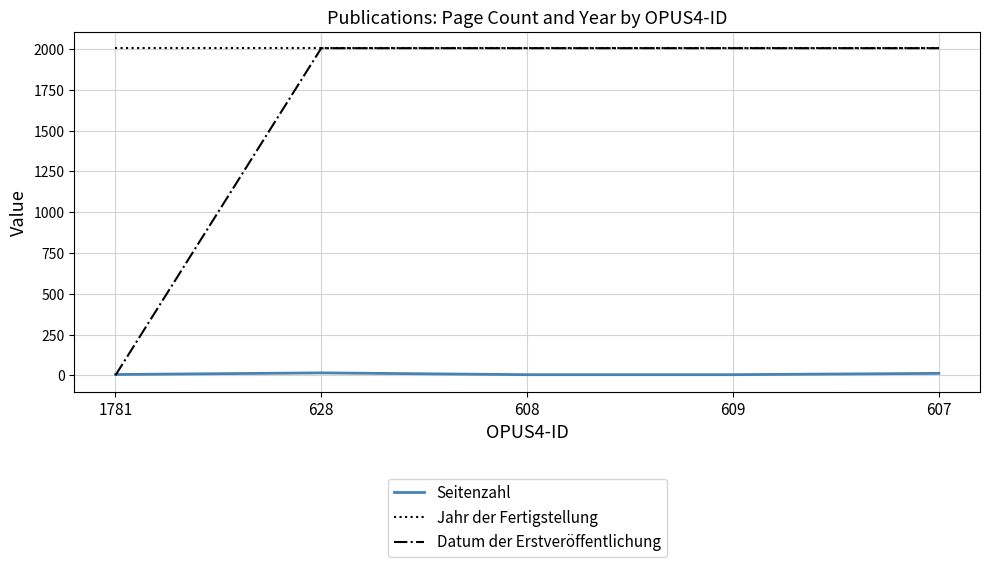

Which series has the widest spread of values?

Datum der Erstveröffentlichung